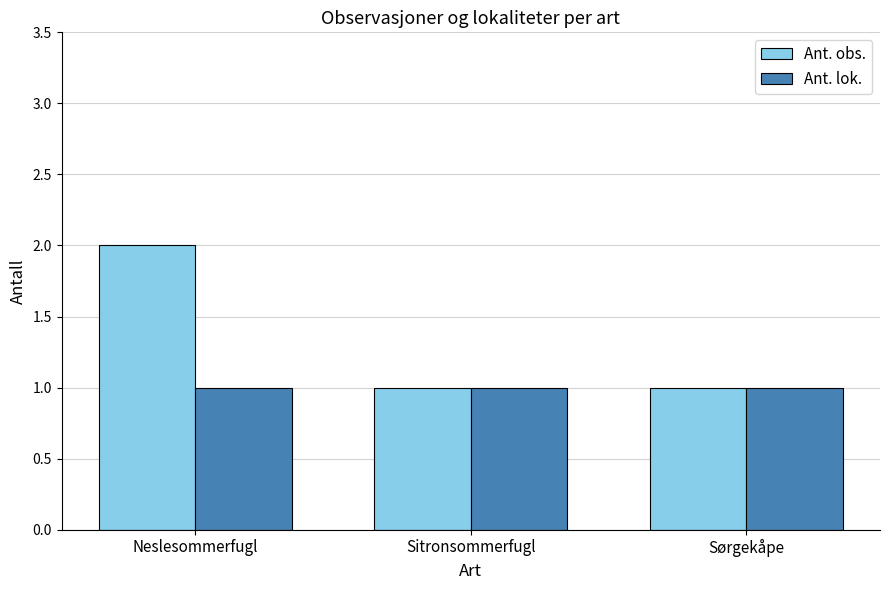

What is the label of the 3rd bar from the left?

Sørgekåpe